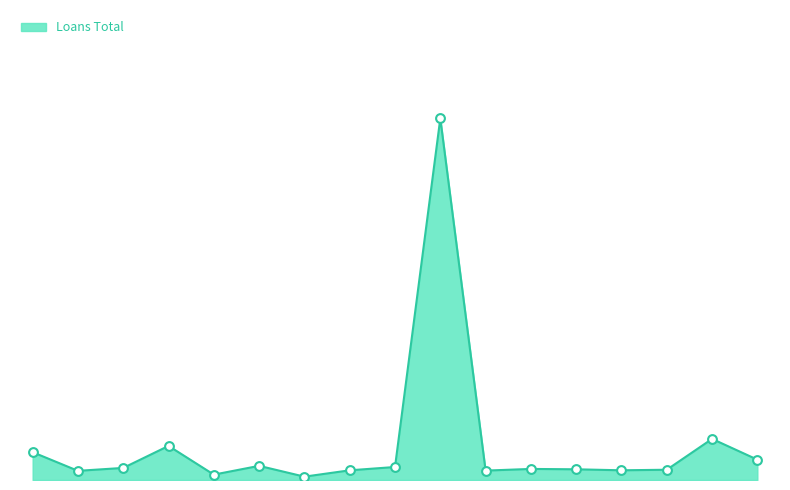

Does the chart have visible grid lines?

No